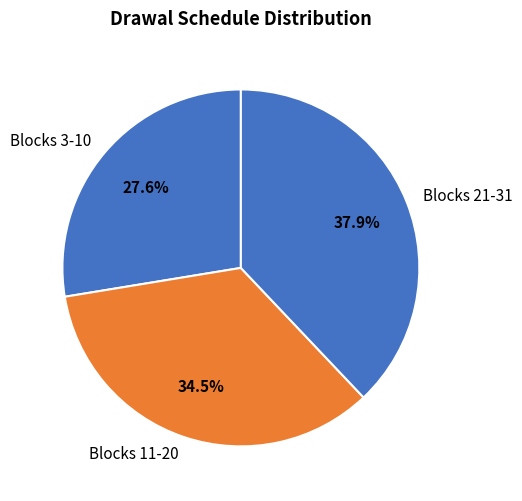

What is the largest slice in the pie chart?

Blocks 21-31